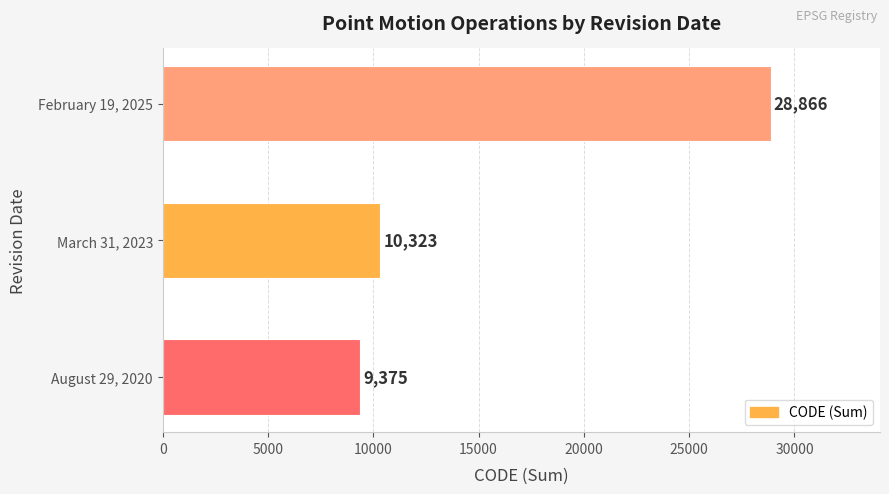

What is the change in value from March 31, 2023 to February 19, 2025?

+18543